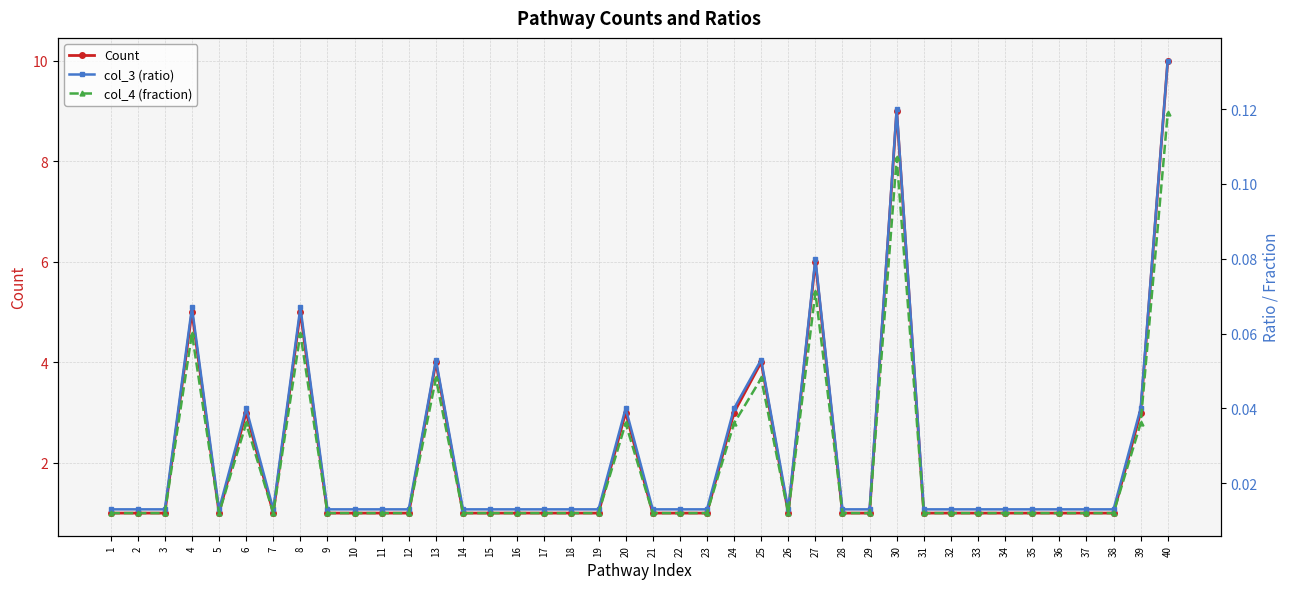

At which category does the chart reach its minimum across all series?

1